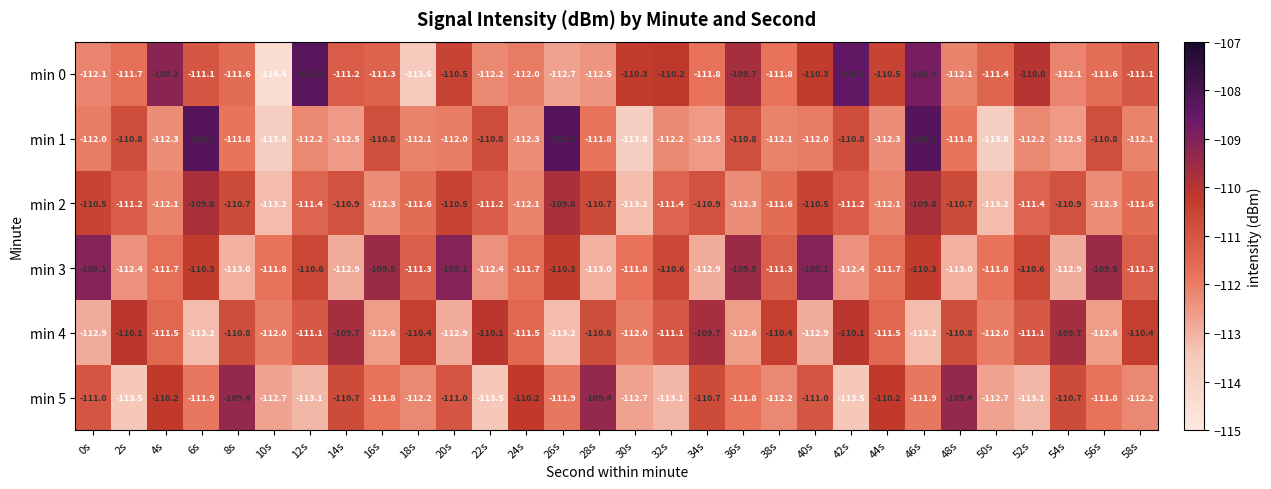

At 4s, list the series in order from smallest to largest.

min 1, min 2, min 3, min 4, min 5, min 0